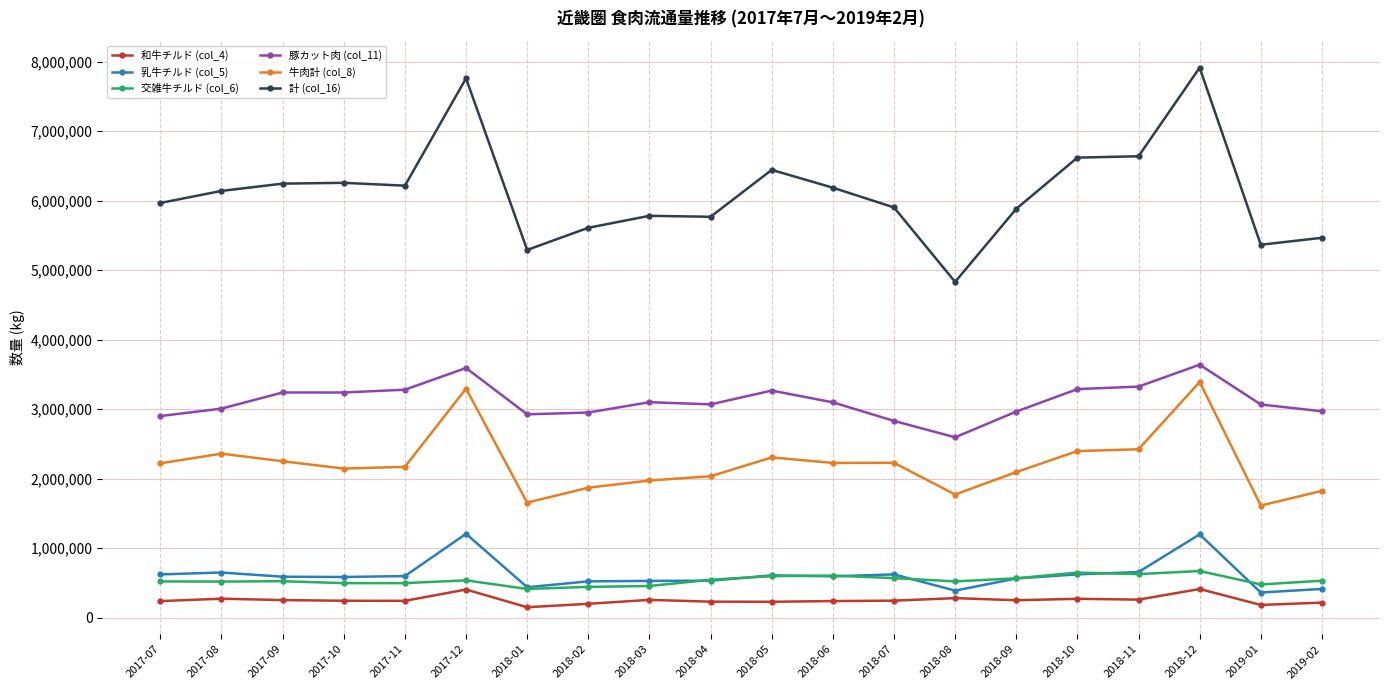

What is the total value across all series at 2018-11?

13936638